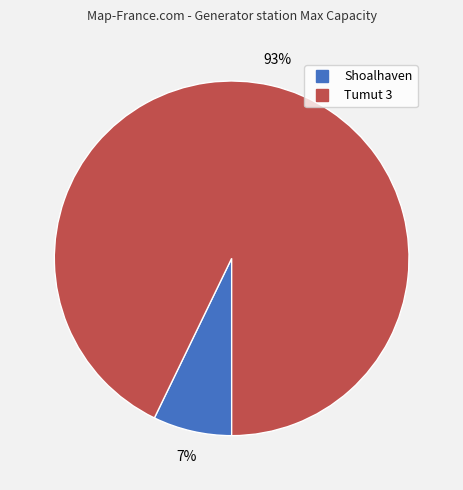

Which slice is the smallest?

Shoalhaven